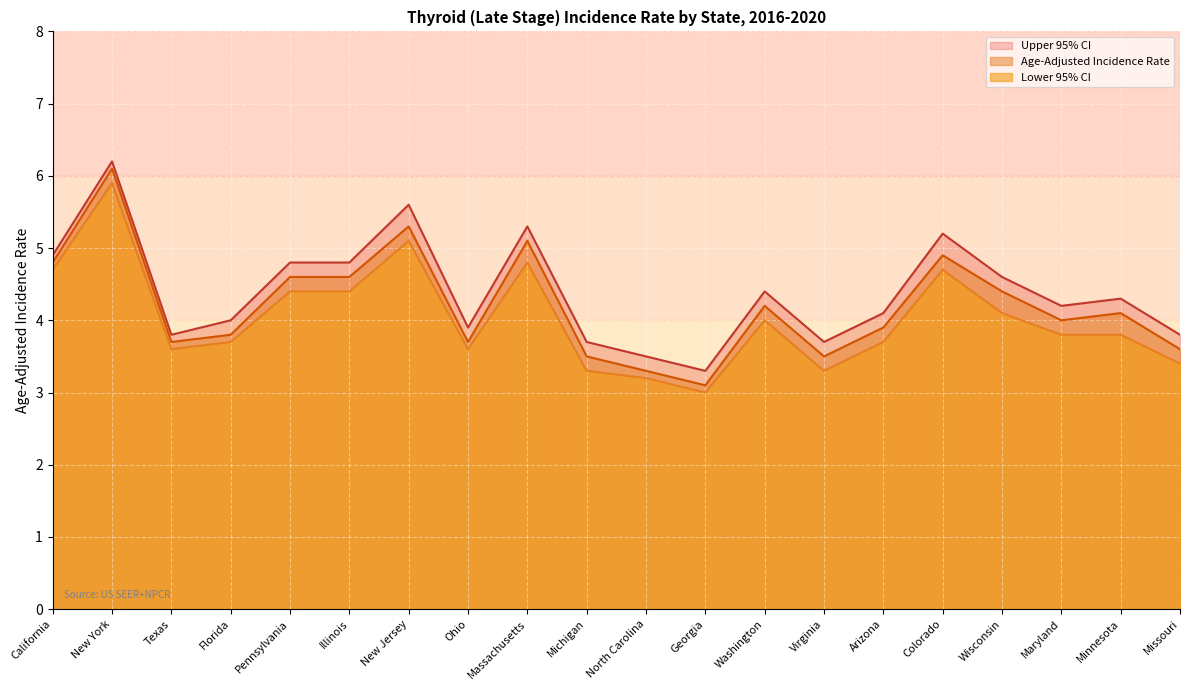

What is the label of the 10th point from the left?

Michigan